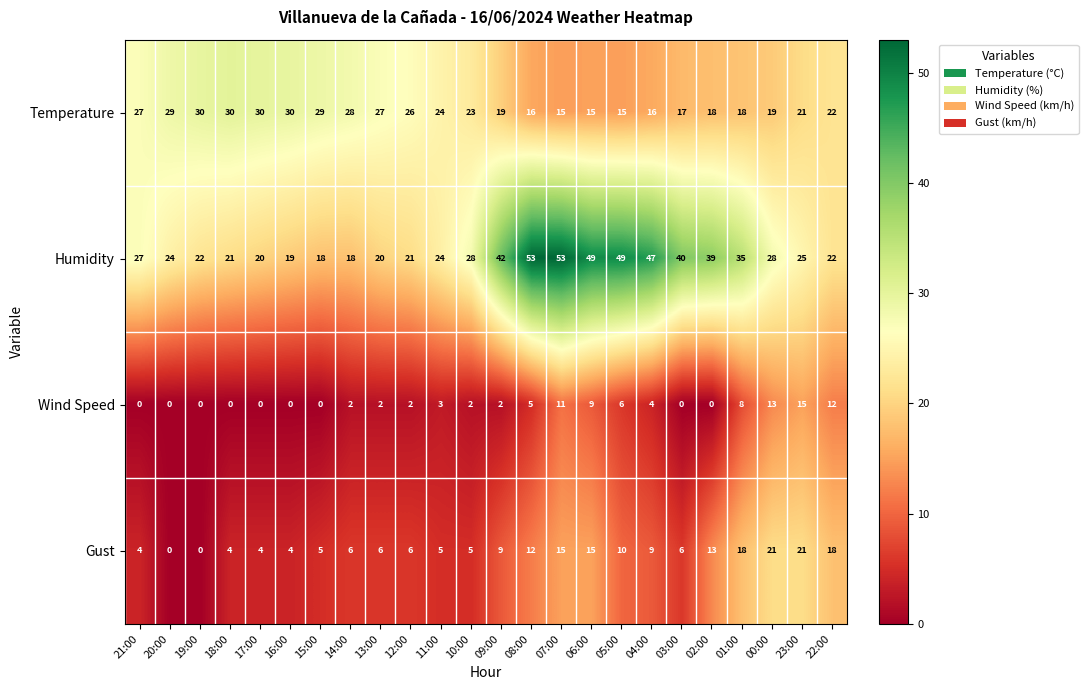

What is the approximate value of Gust at 01:00, to the nearest 10?

20